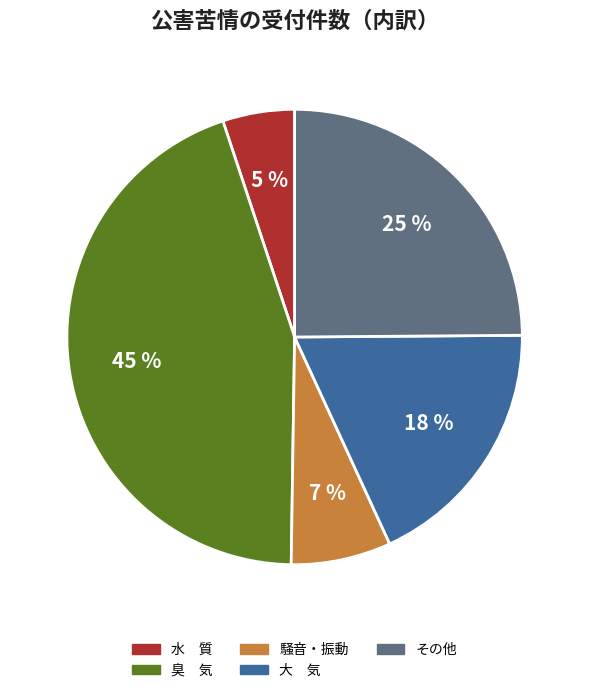

True or false: 水 質 accounts for 5% of the total.

True